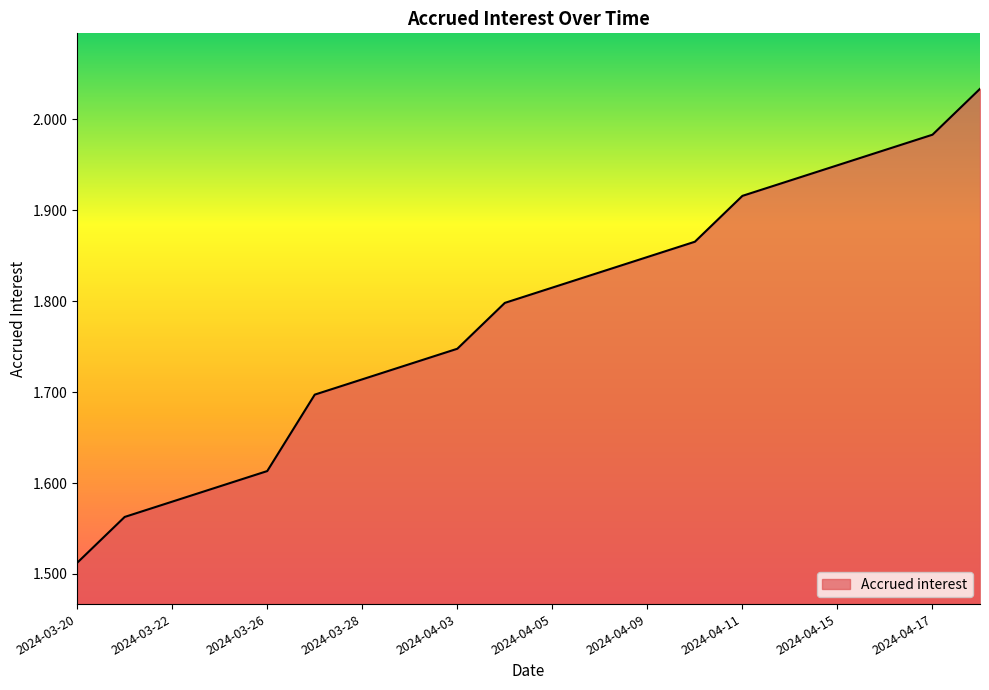

What is the ratio of the value at 2024-04-15 to the value at 2024-04-03?

1.1